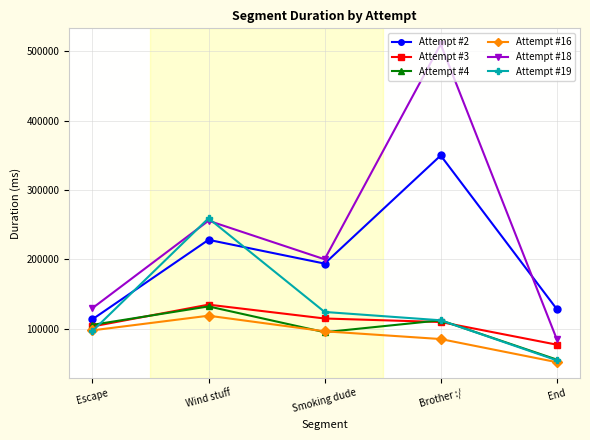

What is the spread (max minus min) of values at Escape?

33080